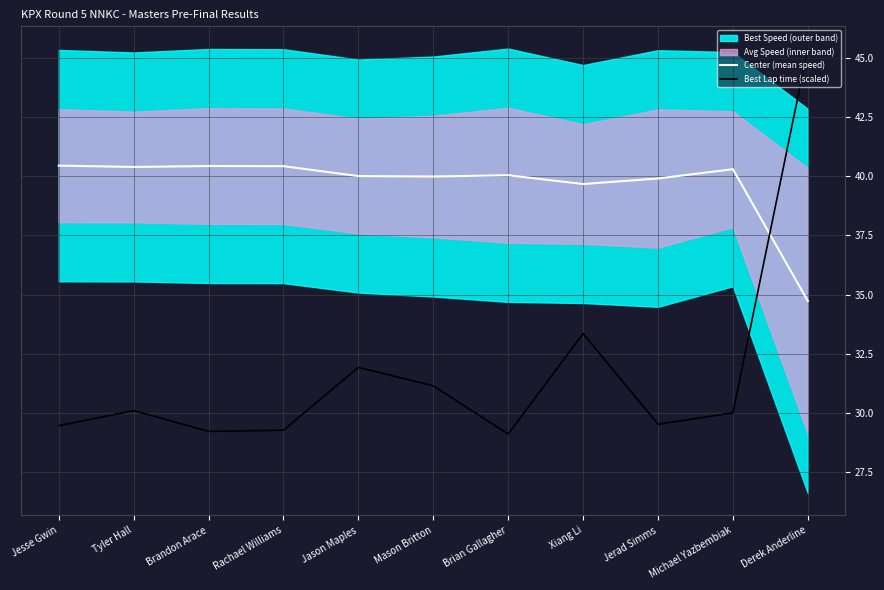

Is it true that Center (mean speed) equals 21.4 at Jason Maples?

False